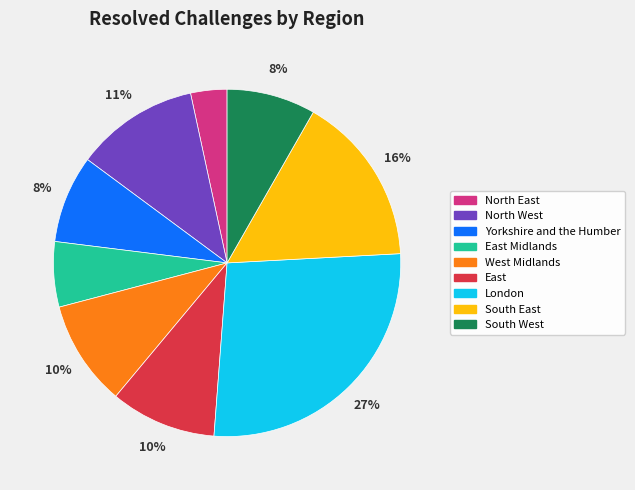

To the nearest percent, what is the average slice percentage?

11%